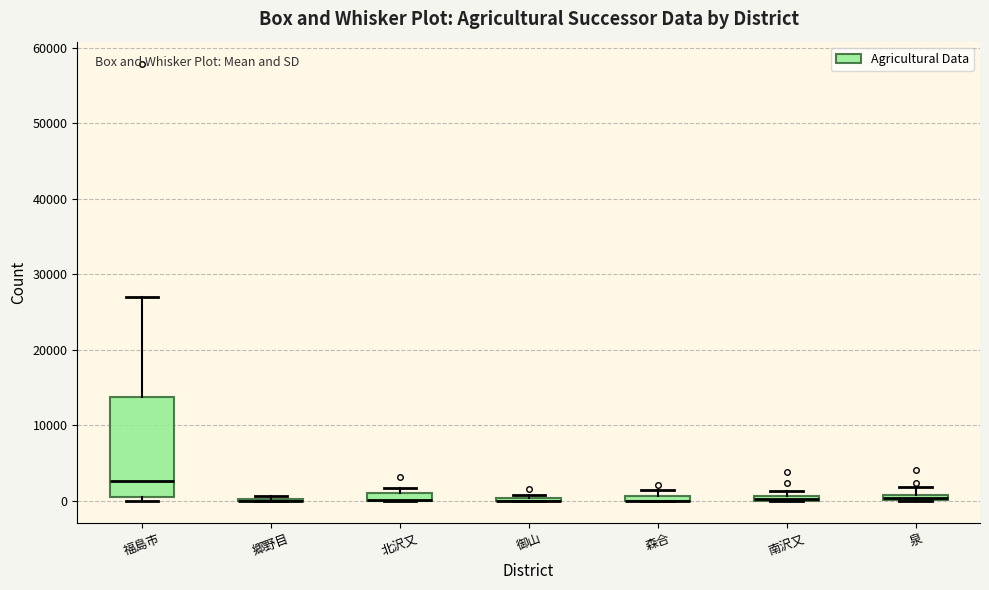

Where is the lower edge of the box for 北沢又 on the y-axis? The values are not printed on the chart, so give them approximately, as read against the axis.

0